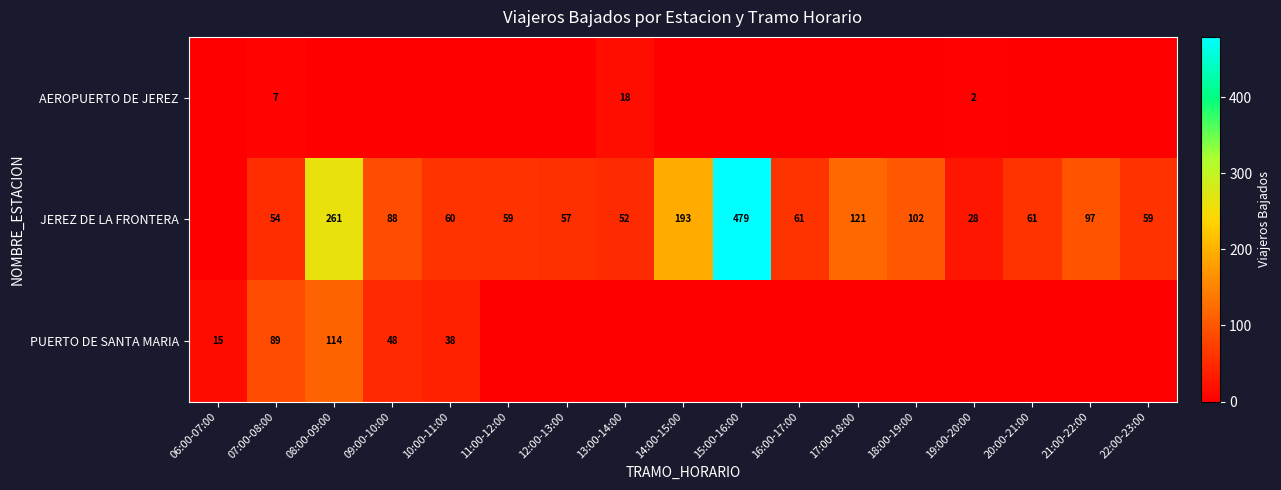

Is it true that AEROPUERTO DE JEREZ equals 4 at 07:00-08:00?

False